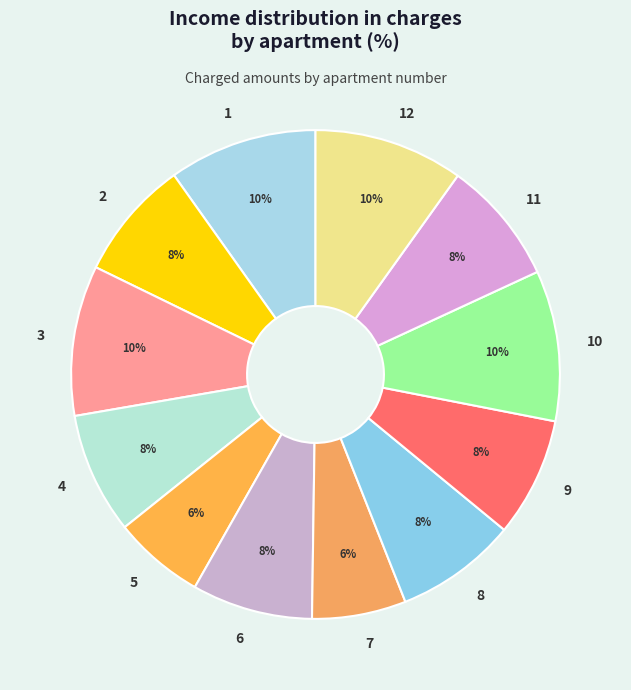

Is there a majority slice in this chart?

No